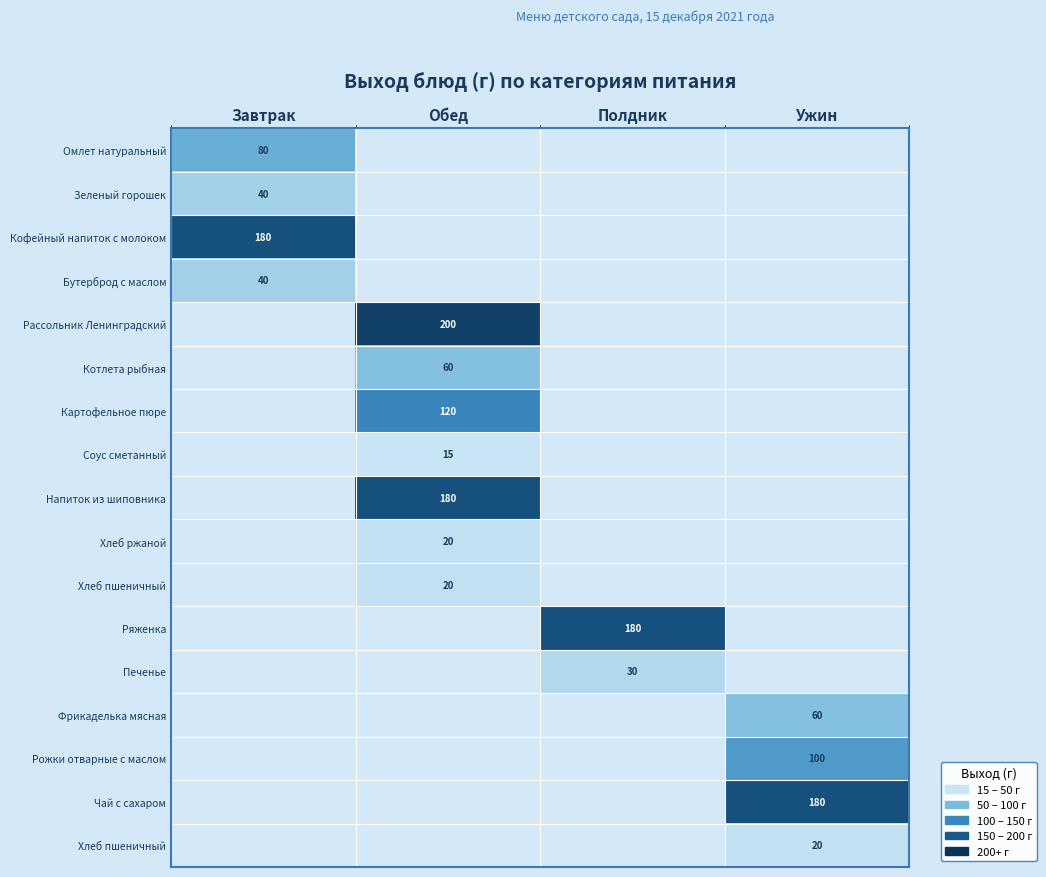

What is the greatest value displayed?

200.0